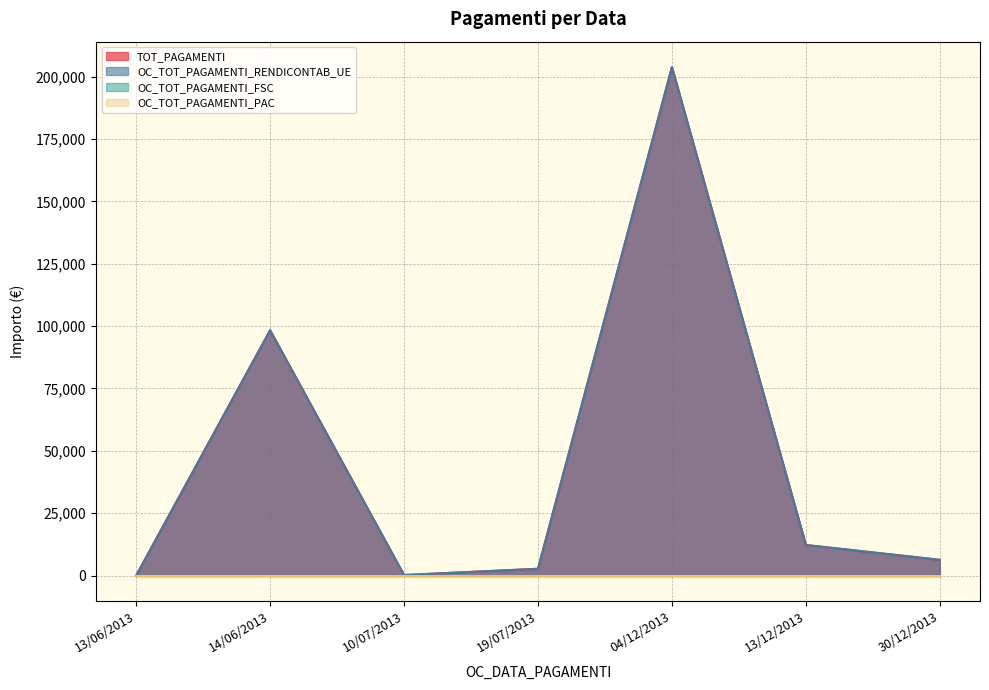

What is the label of the 2nd point from the left?

14/06/2013